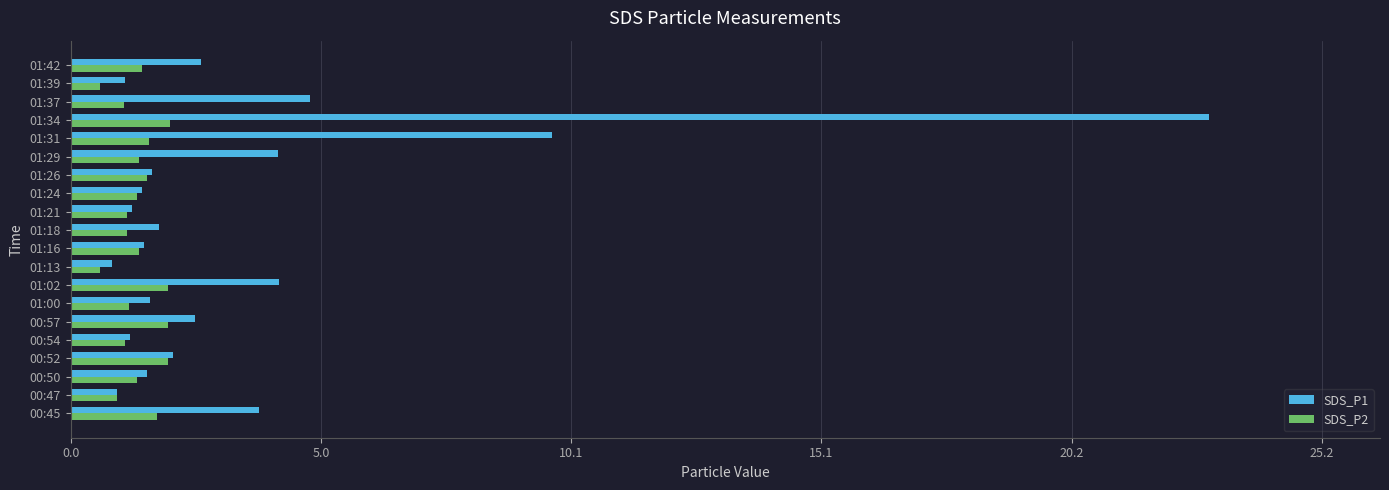

What is the difference between the maximum and second lowest values in the SDS_P2 series?

1.4